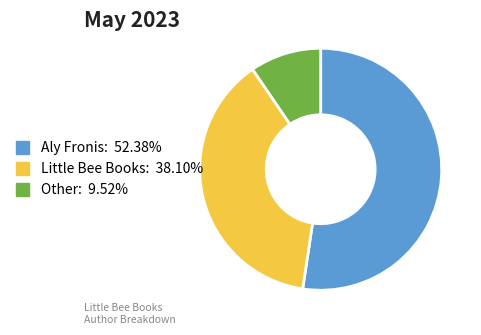

Does any single category account for the majority?

Yes